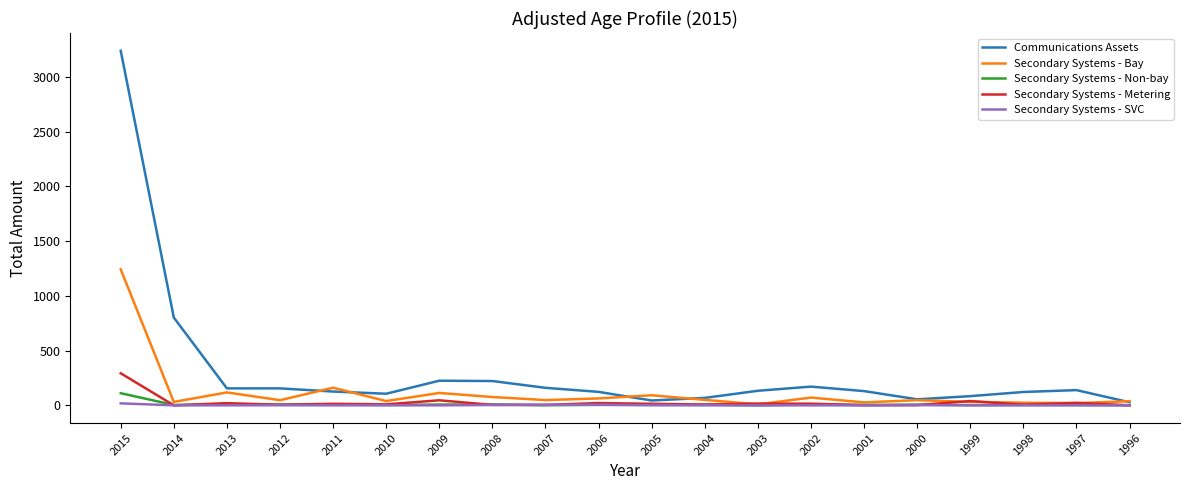

What is the difference between the Secondary Systems - Non-bay values at 2006 and 1996?

3